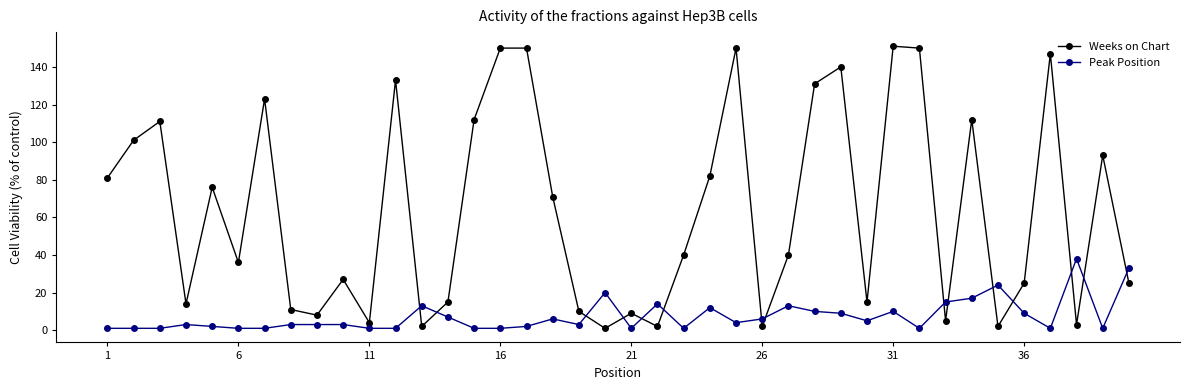

What is the greatest value displayed?

151